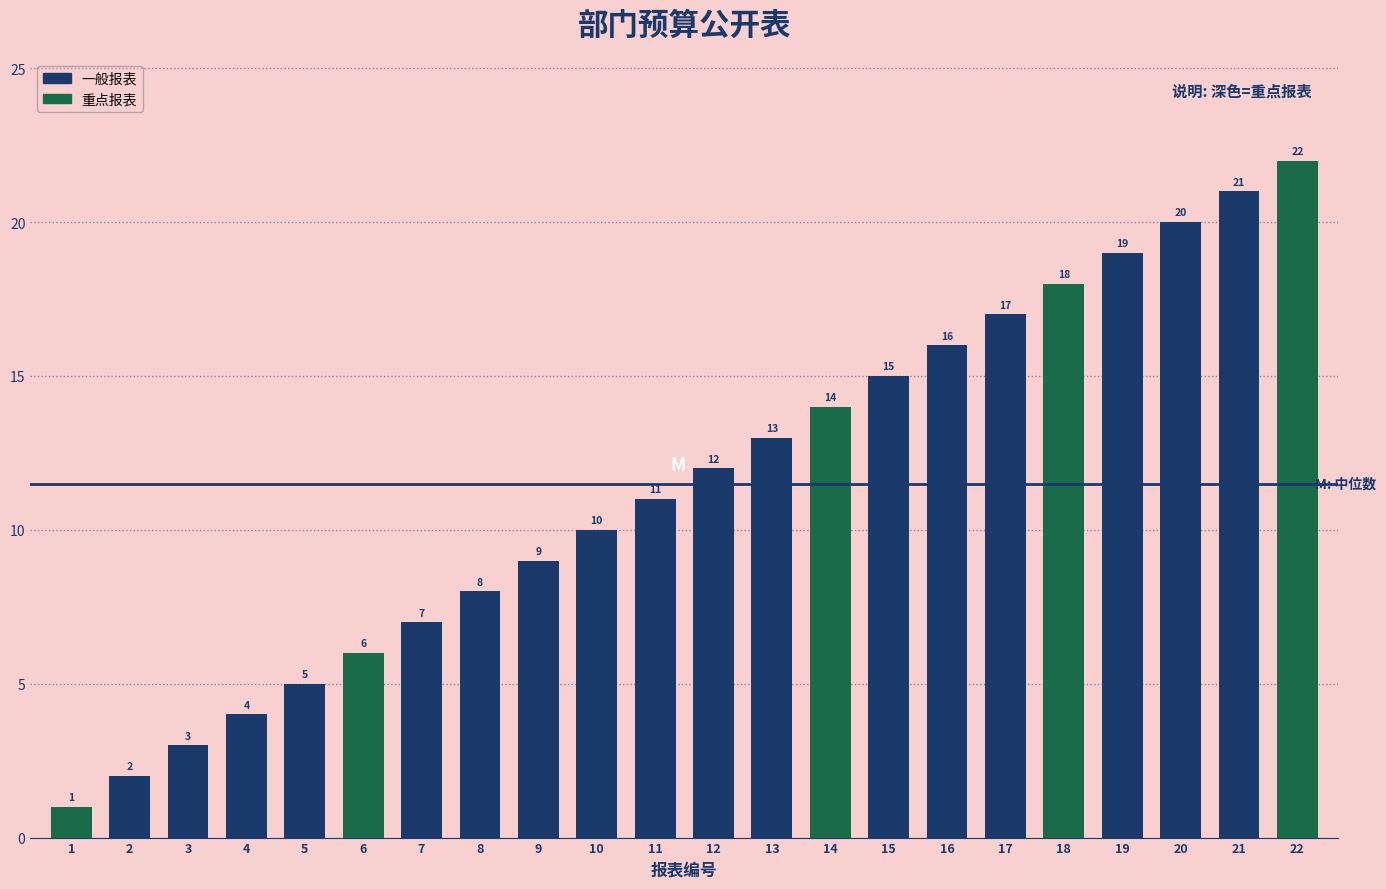

What is the difference between the maximum and minimum values?

21